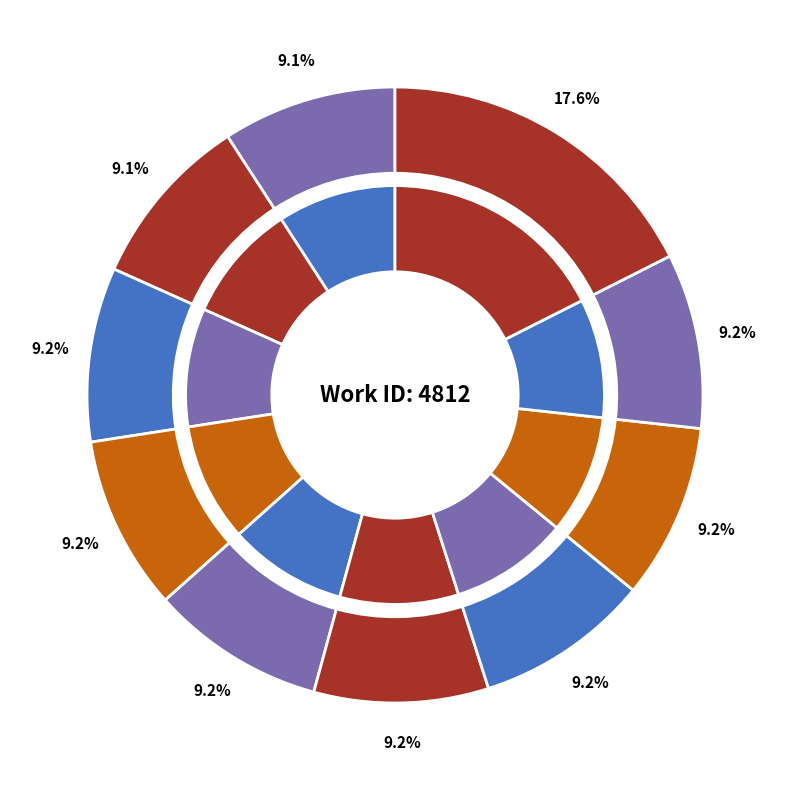

Do Vol. 2 Book 4 Chap. 11 and Vol. IV bk. xi chapt. 4 together represent more than half of the pie?

No